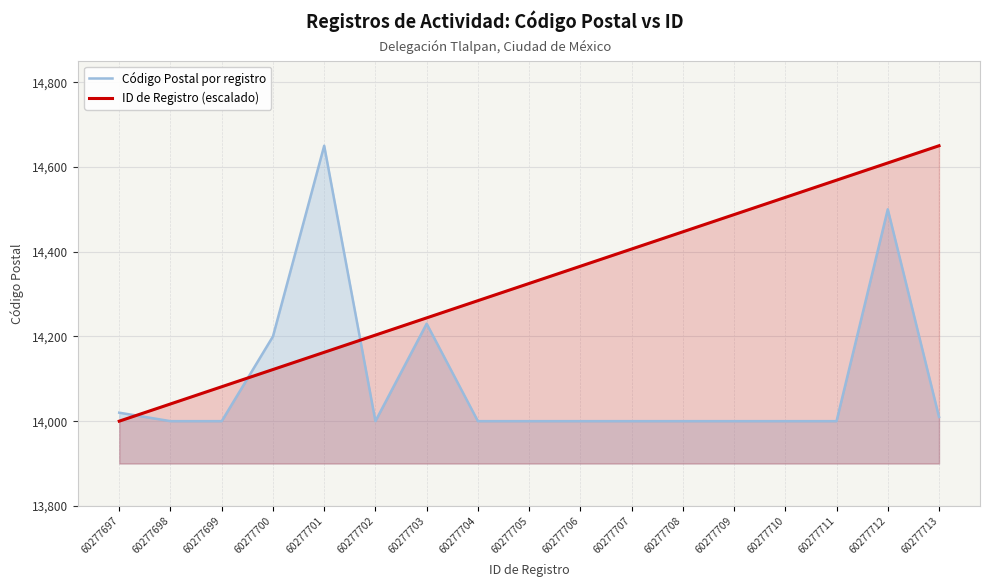

What is the total value across all series at 60277698?

28040.6